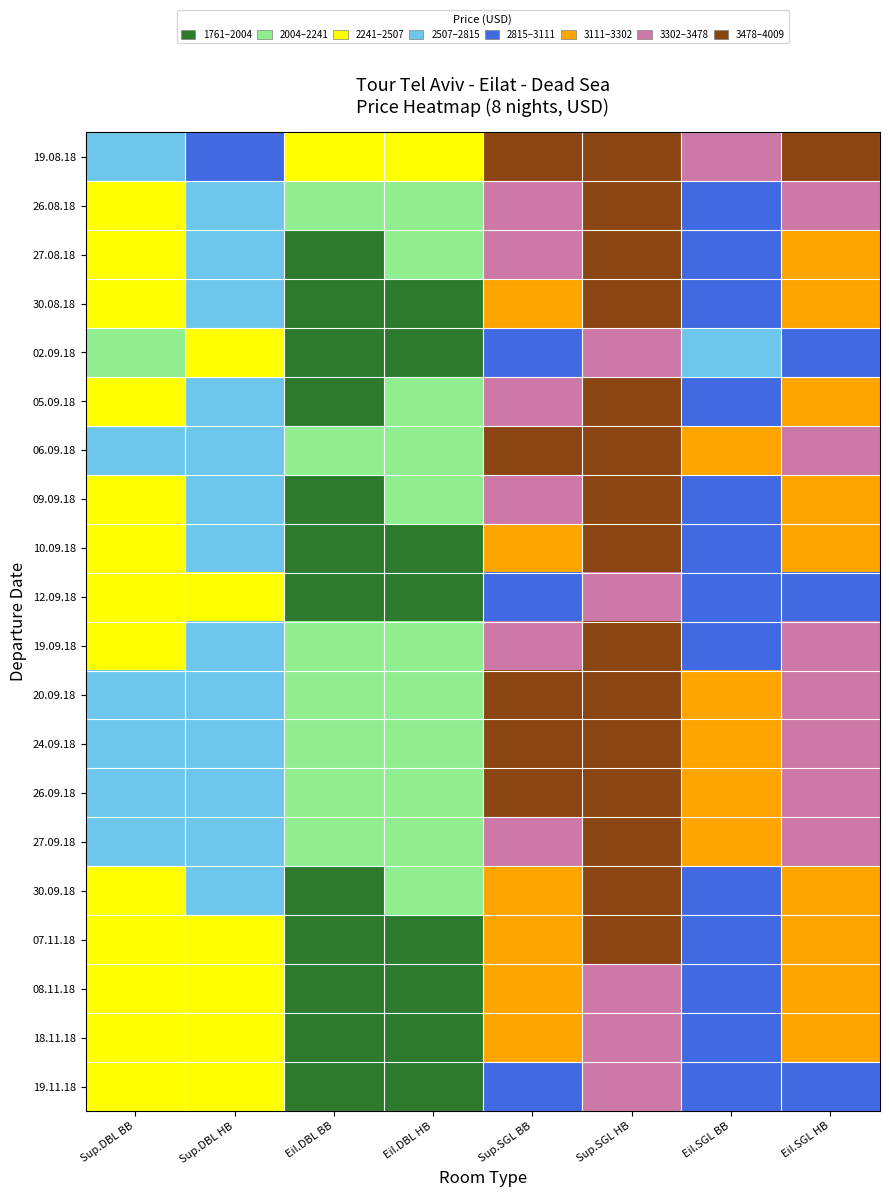

Reading left to right, transcribe all the data shown in this chart.

19.08.18: Sup.DBL BB=2715	Sup.DBL HB=2913	Eil.DBL BB=2268	Eil.DBL HB=2367	Sup.SGL BB=3712	Sup.SGL HB=4009	Eil.SGL BB=3345	Eil.SGL HB=3612
26.08.18: Sup.DBL BB=2481	Sup.DBL HB=2679	Eil.DBL BB=2034	Eil.DBL HB=2133	Sup.SGL BB=3444	Sup.SGL HB=3741	Eil.SGL BB=3111	Eil.SGL HB=3378
27.08.18: Sup.DBL BB=2364	Sup.DBL HB=2562	Eil.DBL BB=1917	Eil.DBL HB=2016	Sup.SGL BB=3310	Sup.SGL HB=3607	Eil.SGL BB=2994	Eil.SGL HB=3261
30.08.18: Sup.DBL BB=2312	Sup.DBL HB=2510	Eil.DBL BB=1865	Eil.DBL HB=1964	Sup.SGL BB=3232	Sup.SGL HB=3529	Eil.SGL BB=2929	Eil.SGL HB=3196
02.09.18: Sup.DBL BB=2208	Sup.DBL HB=2406	Eil.DBL BB=1761	Eil.DBL HB=1860	Sup.SGL BB=3076	Sup.SGL HB=3373	Eil.SGL BB=2799	Eil.SGL HB=3066
05.09.18: Sup.DBL BB=2442	Sup.DBL HB=2640	Eil.DBL BB=1995	Eil.DBL HB=2094	Sup.SGL BB=3344	Sup.SGL HB=3641	Eil.SGL BB=3033	Eil.SGL HB=3300
06.09.18: Sup.DBL BB=2559	Sup.DBL HB=2757	Eil.DBL BB=2112	Eil.DBL HB=2211	Sup.SGL BB=3478	Sup.SGL HB=3775	Eil.SGL BB=3150	Eil.SGL HB=3417
09.09.18: Sup.DBL BB=2397	Sup.DBL HB=2595	Eil.DBL BB=1950	Eil.DBL HB=2049	Sup.SGL BB=3343	Sup.SGL HB=3640	Eil.SGL BB=3027	Eil.SGL HB=3294
10.09.18: Sup.DBL BB=2345	Sup.DBL HB=2543	Eil.DBL BB=1898	Eil.DBL HB=1997	Sup.SGL BB=3265	Sup.SGL HB=3562	Eil.SGL BB=2962	Eil.SGL HB=3229
12.09.18: Sup.DBL BB=2241	Sup.DBL HB=2439	Eil.DBL BB=1794	Eil.DBL HB=1893	Sup.SGL BB=3109	Sup.SGL HB=3406	Eil.SGL BB=2832	Eil.SGL HB=3099
19.09.18: Sup.DBL BB=2453	Sup.DBL HB=2651	Eil.DBL BB=2006	Eil.DBL HB=2105	Sup.SGL BB=3355	Sup.SGL HB=3652	Eil.SGL BB=3044	Eil.SGL HB=3311
20.09.18: Sup.DBL BB=2559	Sup.DBL HB=2757	Eil.DBL BB=2112	Eil.DBL HB=2211	Sup.SGL BB=3478	Sup.SGL HB=3775	Eil.SGL BB=3150	Eil.SGL HB=3417
24.09.18: Sup.DBL BB=2572	Sup.DBL HB=2770	Eil.DBL BB=2125	Eil.DBL HB=2224	Sup.SGL BB=3498	Sup.SGL HB=3795	Eil.SGL BB=3165	Eil.SGL HB=3432
26.09.18: Sup.DBL BB=2585	Sup.DBL HB=2783	Eil.DBL BB=2138	Eil.DBL HB=2237	Sup.SGL BB=3518	Sup.SGL HB=3815	Eil.SGL BB=3180	Eil.SGL HB=3447
27.09.18: Sup.DBL BB=2518	Sup.DBL HB=2716	Eil.DBL BB=2071	Eil.DBL HB=2170	Sup.SGL BB=3440	Sup.SGL HB=3737	Eil.SGL BB=3113	Eil.SGL HB=3380
30.09.18: Sup.DBL BB=2384	Sup.DBL HB=2582	Eil.DBL BB=1937	Eil.DBL HB=2036	Sup.SGL BB=3284	Sup.SGL HB=3581	Eil.SGL BB=2979	Eil.SGL HB=3246
07.11.18: Sup.DBL BB=2306	Sup.DBL HB=2504	Eil.DBL BB=1859	Eil.DBL HB=1958	Sup.SGL BB=3194	Sup.SGL HB=3491	Eil.SGL BB=2901	Eil.SGL HB=3168
08.11.18: Sup.DBL BB=2267	Sup.DBL HB=2465	Eil.DBL BB=1820	Eil.DBL HB=1919	Sup.SGL BB=3149	Sup.SGL HB=3446	Eil.SGL BB=2862	Eil.SGL HB=3129
18.11.18: Sup.DBL BB=2254	Sup.DBL HB=2452	Eil.DBL BB=1807	Eil.DBL HB=1906	Sup.SGL BB=3129	Sup.SGL HB=3426	Eil.SGL BB=2847	Eil.SGL HB=3114
19.11.18: Sup.DBL BB=2241	Sup.DBL HB=2439	Eil.DBL BB=1794	Eil.DBL HB=1893	Sup.SGL BB=3109	Sup.SGL HB=3406	Eil.SGL BB=2832	Eil.SGL HB=3099